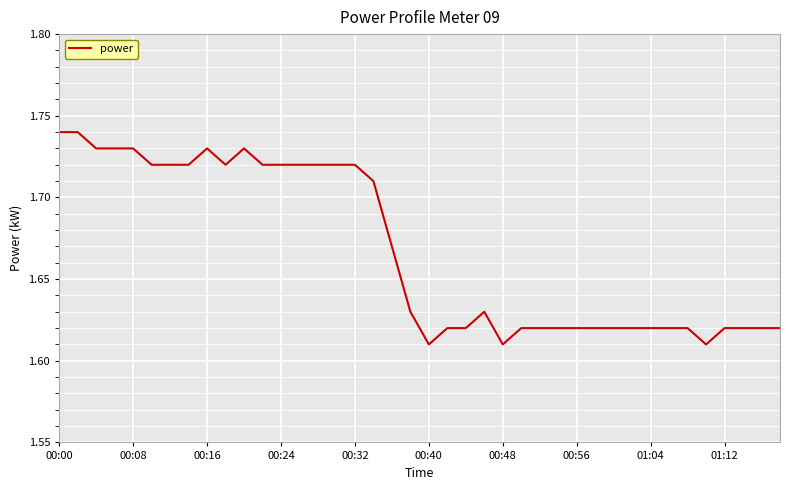

True or false: there are more than 1 points higher than both neighbors.

True